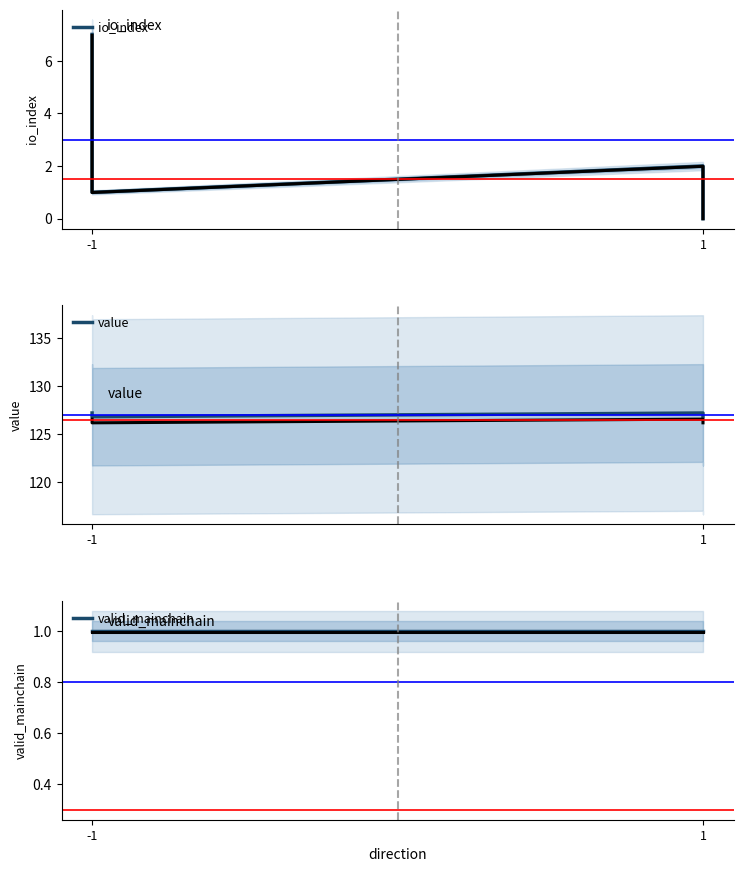

Reading right to left, transcribe all the data shown in this chart.

io_index: 0.0	2.0	1.0	7.0
value: 126.8	127.2	126.8	127.2
valid_mainchain: 1.0	1.0	1.0	1.0